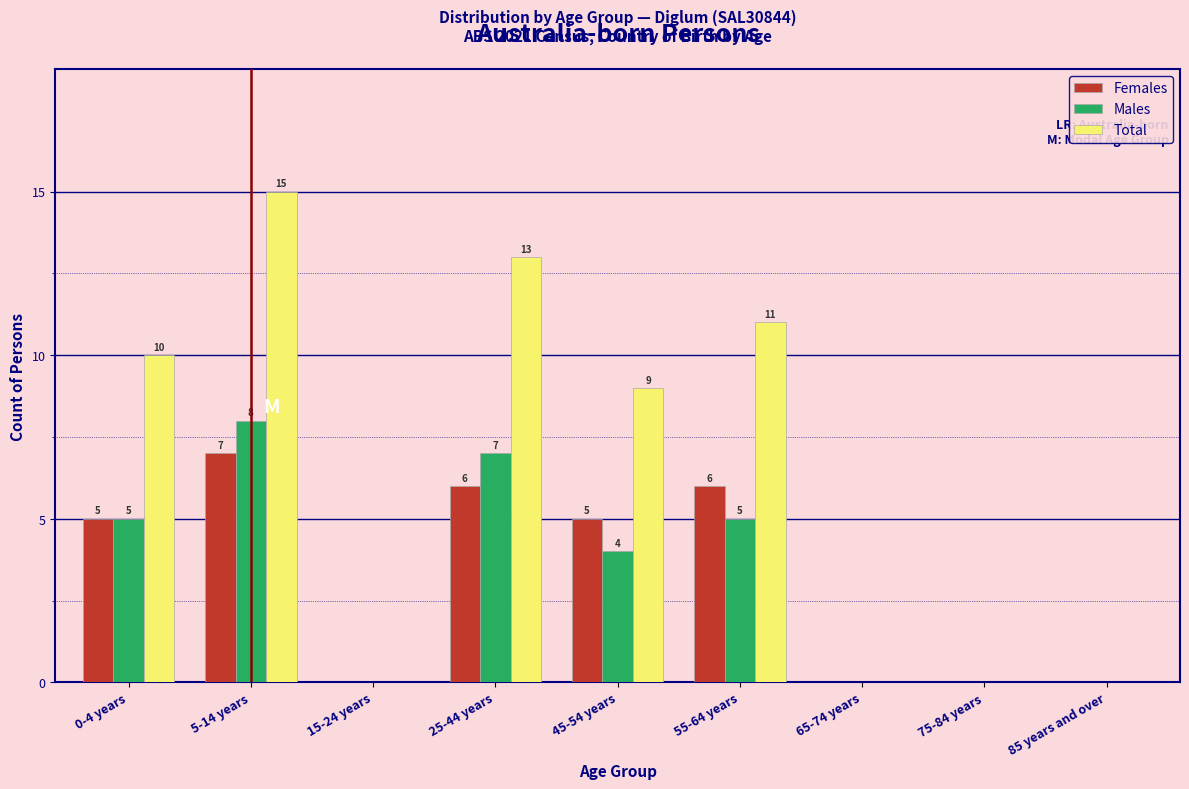

Reading left to right, transcribe all the data shown in this chart.

Females: 0-4 years=5	5-14 years=7	15-24 years=0	25-44 years=6	45-54 years=5	55-64 years=6	65-74 years=0	75-84 years=0	85 years and over=0
Males: 0-4 years=5	5-14 years=8	15-24 years=0	25-44 years=7	45-54 years=4	55-64 years=5	65-74 years=0	75-84 years=0	85 years and over=0
Total: 0-4 years=10	5-14 years=15	15-24 years=0	25-44 years=13	45-54 years=9	55-64 years=11	65-74 years=0	75-84 years=0	85 years and over=0